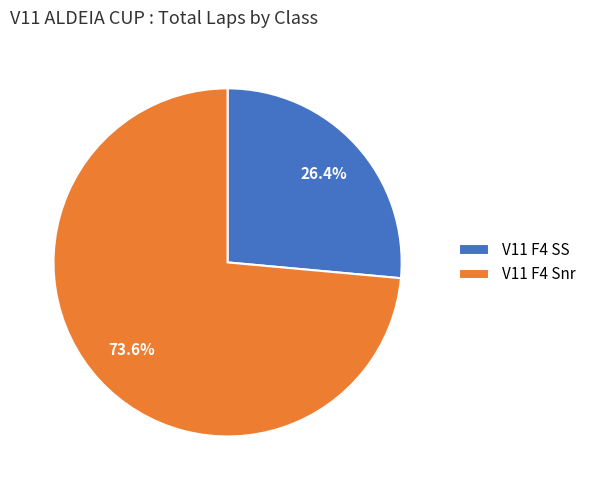

Approximately how many times larger is the value at V11 F4 Snr compared to V11 F4 SS?

2.8